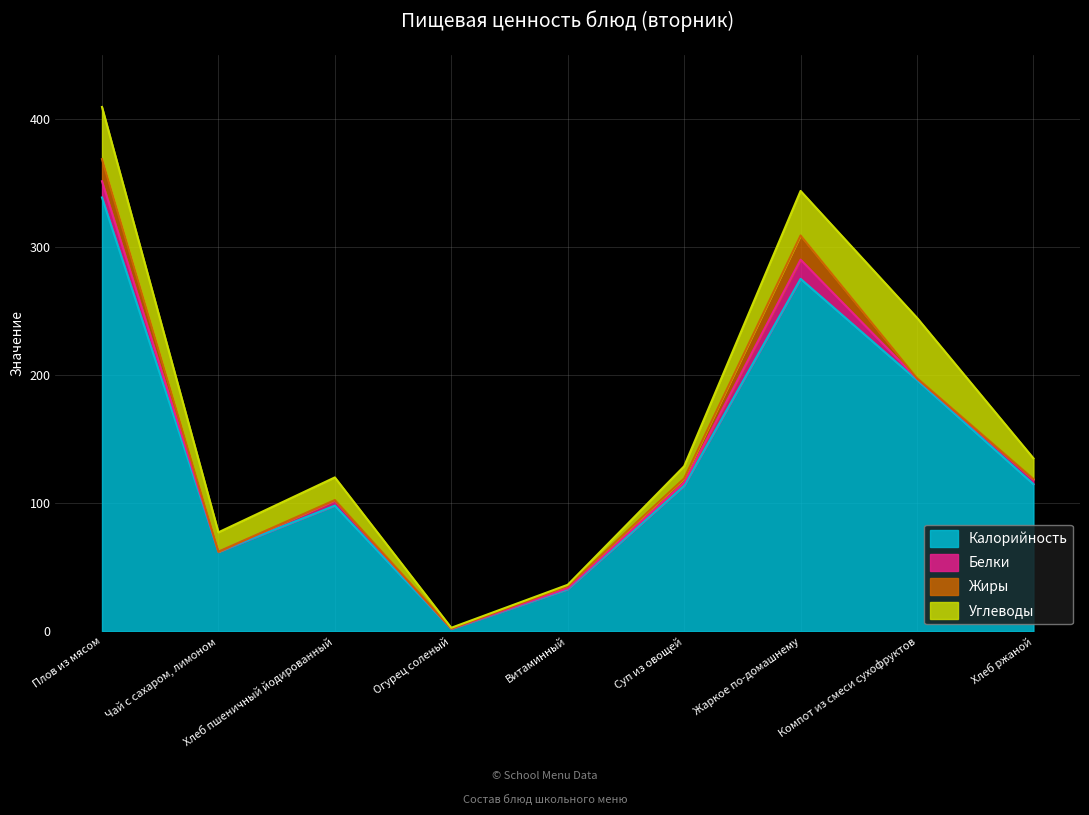

Reading left to right, transcribe all the data shown in this chart.

Калорийность: 339.0	62.0	98.2	1.8	32.9	113.7	275.4	196.3	115.0
Белки: 12.7	0.1	3.9	0.2	0.8	2.6	15.0	1.2	3.5
Жиры: 17.3	0.0	0.5	0.2	1.7	3.2	18.9	0.3	0.6
Углеводы: 40.8	15.2	17.7	0.6	1.0	9.5	34.8	47.2	16.2